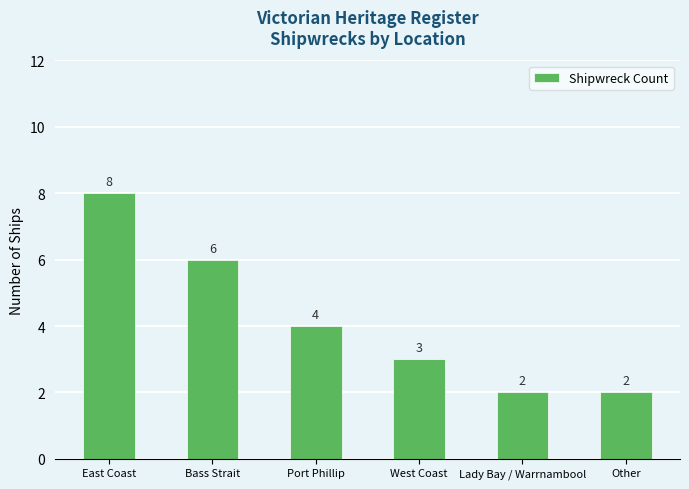

What is the smallest value displayed?

2